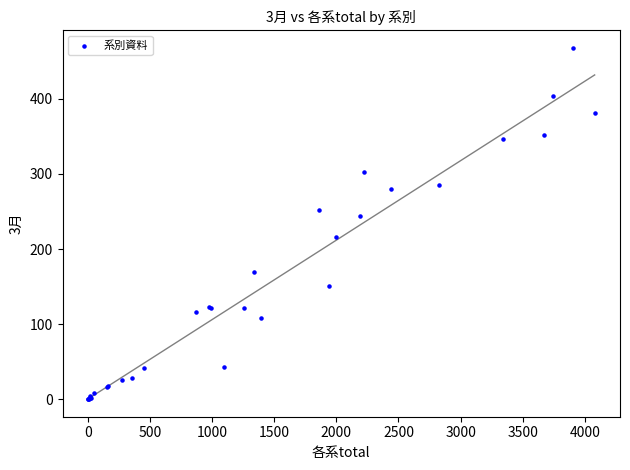

What Y value in the scatter plot is closest to 234?

244